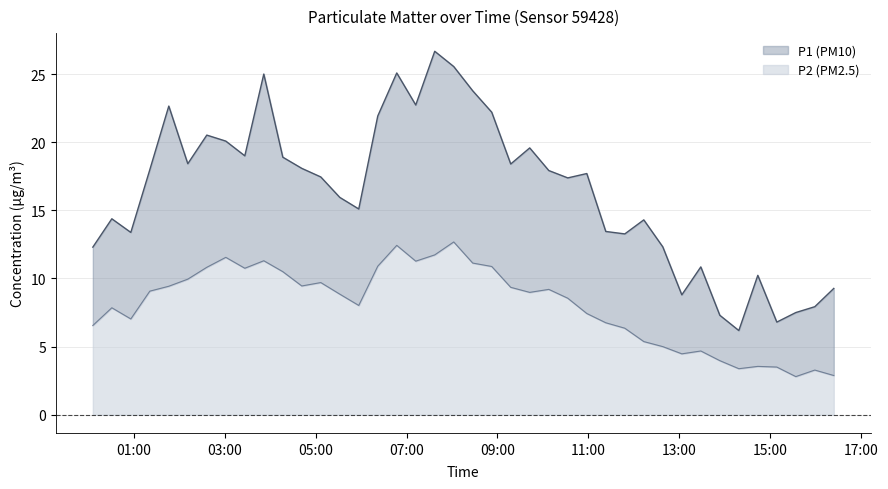

How many interior local peaks does the P1 series have?

11